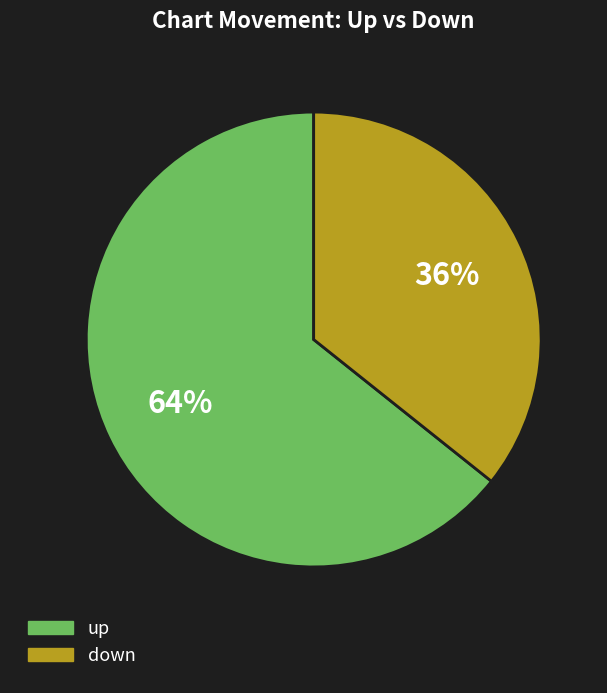

Is down the majority of the pie?

No